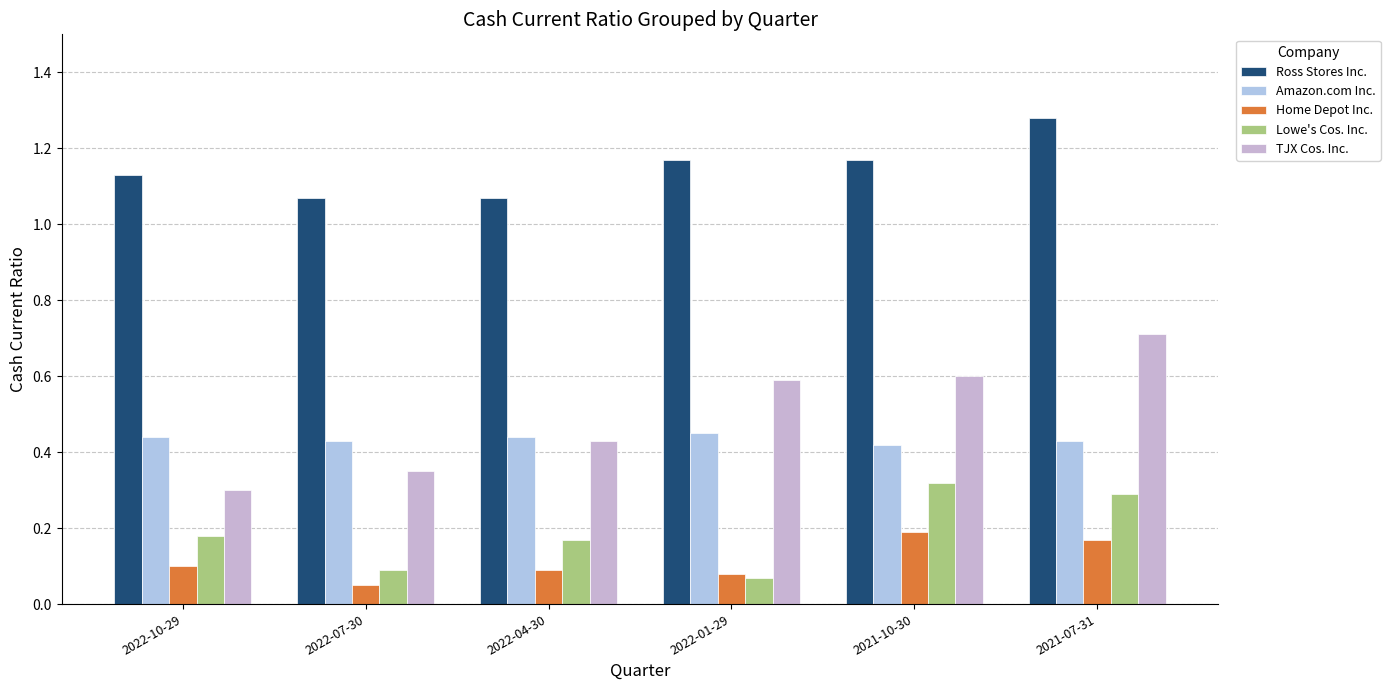

At how many categories does at least one series exceed 1?

6